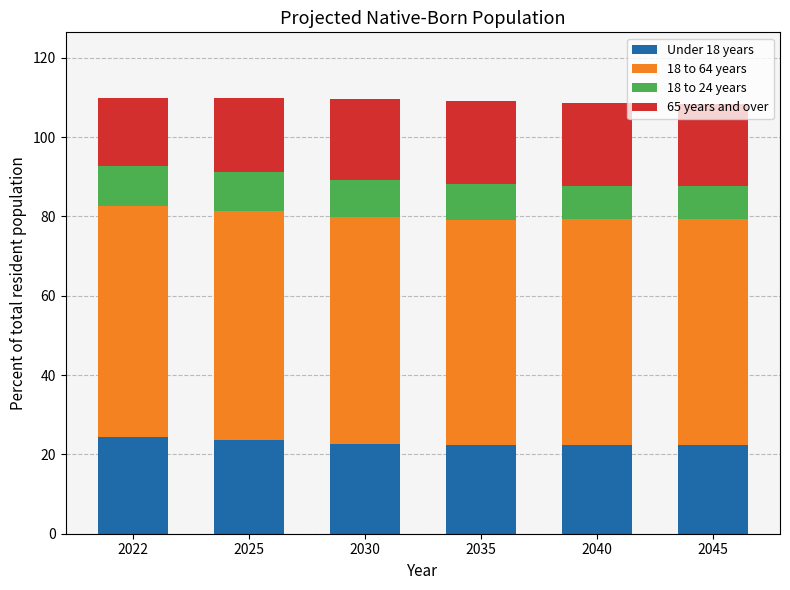

What is the total value across all series at 2040?

108.5